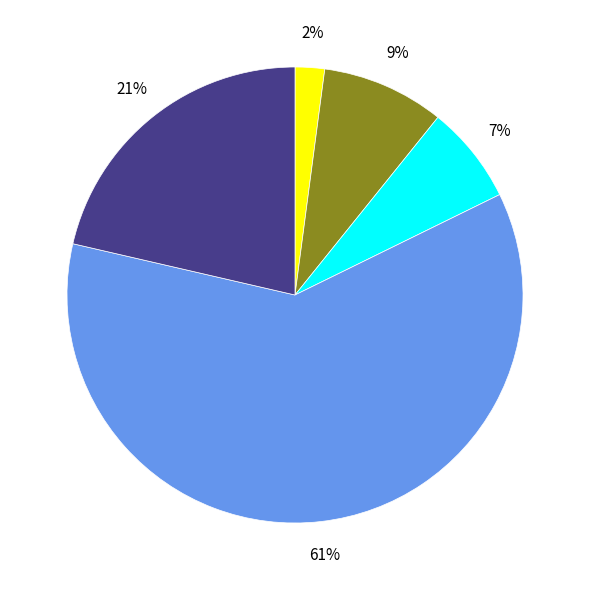

Is there a majority slice in this chart?

Yes